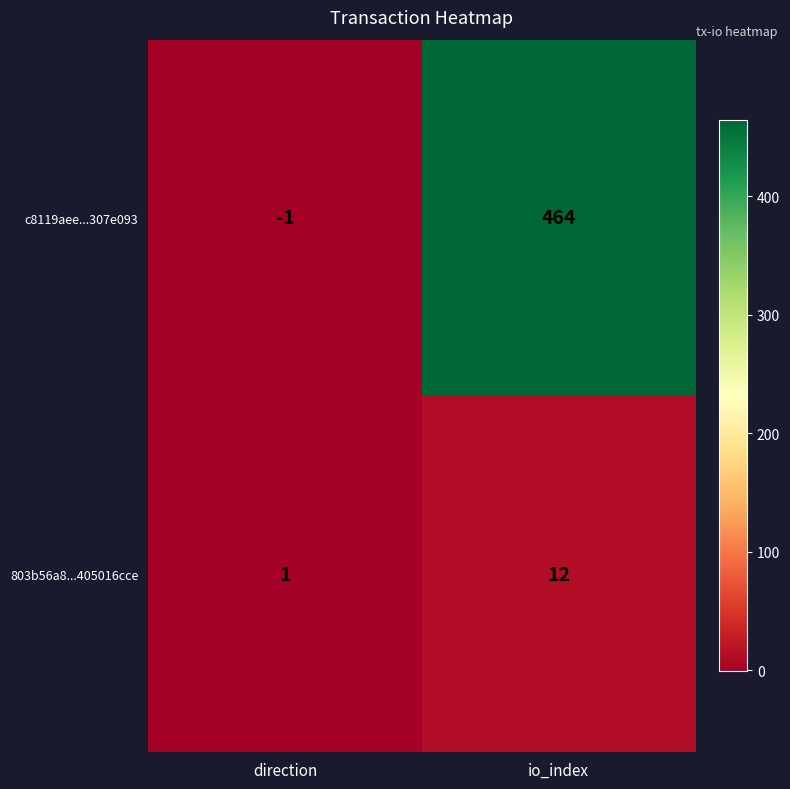

At which category does the chart reach its minimum across all series?

direction